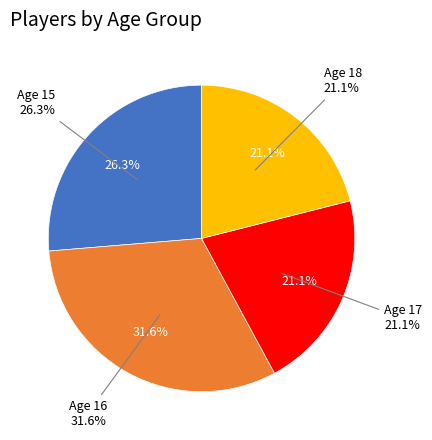

What percentage is the 16 slice, to the nearest percent?

32%